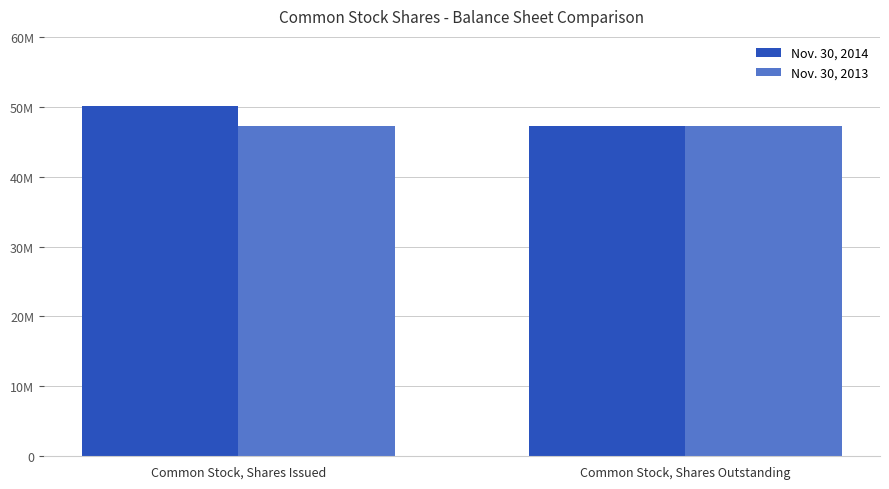

What is the minimum value for Nov. 30, 2014?

47300000